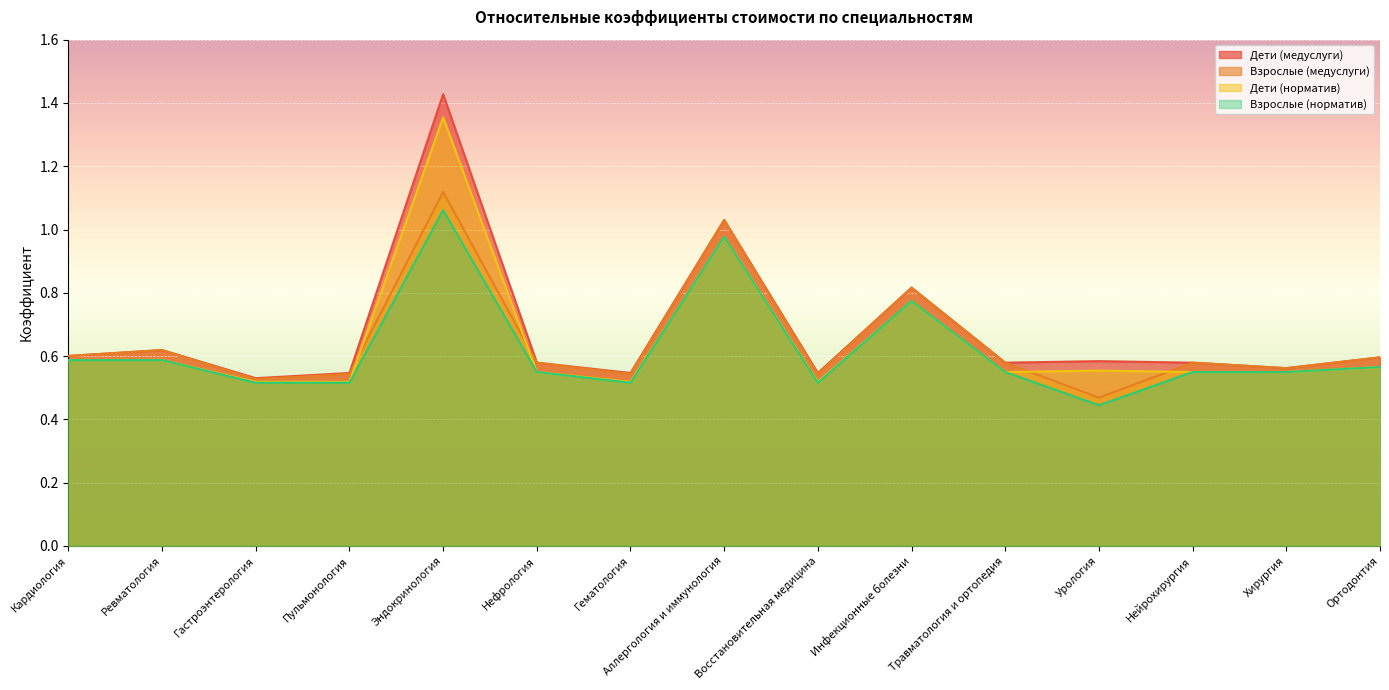

Reading left to right, transcribe all the data shown in this chart.

Дети (медуслуги): Кардиология=0.6	Ревматология=0.6	Гастроэнтерология=0.5	Пульмонология=0.5	Эндокринология=1.4	Нефрология=0.6	Гематология=0.5	Аллергология и иммунология=1.0	Восстановительная медицина=0.5	Инфекционные болезни=0.8	Травматология и ортопедия=0.6	Урология=0.6	Нейрохирургия=0.6	Хирургия=0.6	Ортодонтия=0.6
Взрослые (медуслуги): Кардиология=0.6	Ревматология=0.6	Гастроэнтерология=0.5	Пульмонология=0.5	Эндокринология=1.1	Нефрология=0.6	Гематология=0.5	Аллергология и иммунология=1.0	Восстановительная медицина=0.5	Инфекционные болезни=0.8	Травматология и ортопедия=0.6	Урология=0.5	Нейрохирургия=0.6	Хирургия=0.6	Ортодонтия=0.6
Дети (норматив): Кардиология=0.6	Ревматология=0.6	Гастроэнтерология=0.5	Пульмонология=0.5	Эндокринология=1.4	Нефрология=0.5	Гематология=0.5	Аллергология и иммунология=1.0	Восстановительная медицина=0.5	Инфекционные болезни=0.8	Травматология и ортопедия=0.5	Урология=0.6	Нейрохирургия=0.5	Хирургия=0.5	Ортодонтия=0.6
Взрослые (норматив): Кардиология=0.6	Ревматология=0.6	Гастроэнтерология=0.5	Пульмонология=0.5	Эндокринология=1.1	Нефрология=0.5	Гематология=0.5	Аллергология и иммунология=1.0	Восстановительная медицина=0.5	Инфекционные болезни=0.8	Травматология и ортопедия=0.5	Урология=0.4	Нейрохирургия=0.5	Хирургия=0.5	Ортодонтия=0.6